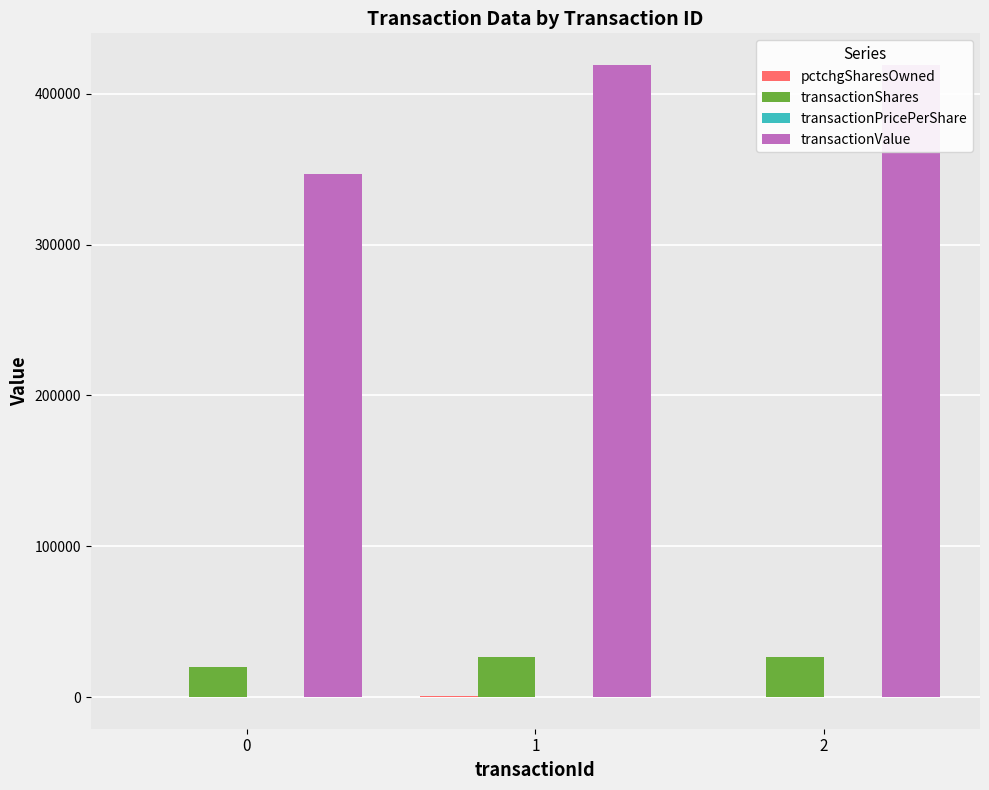

What is the average value of the transactionPricePerShare series?

16.4